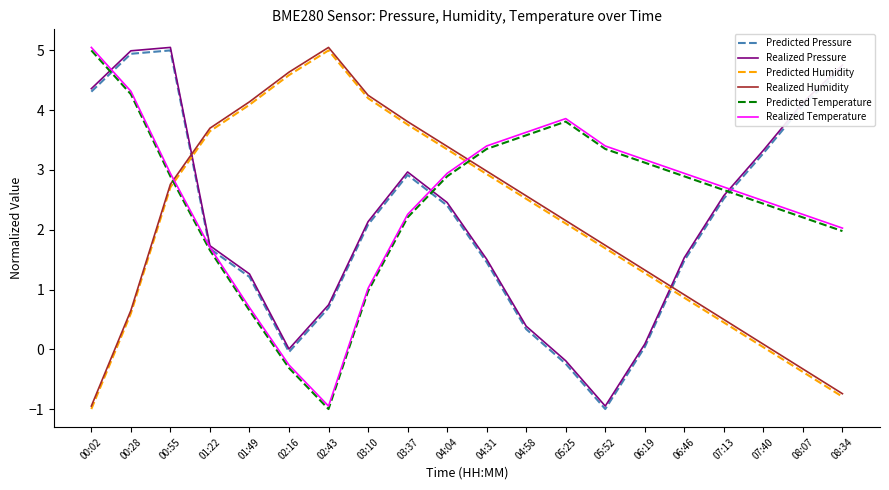

What is the lowest value of the Predicted Pressure series?

-1.0